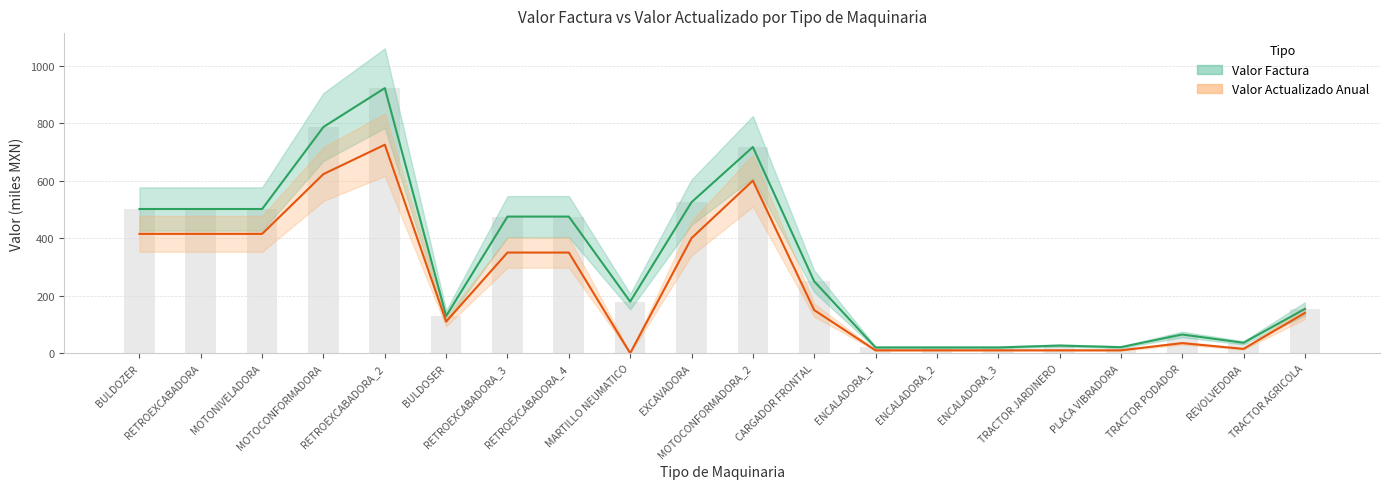

Is it true that valor_factura equals 38.5 at TRACTOR JARDINERO?

False